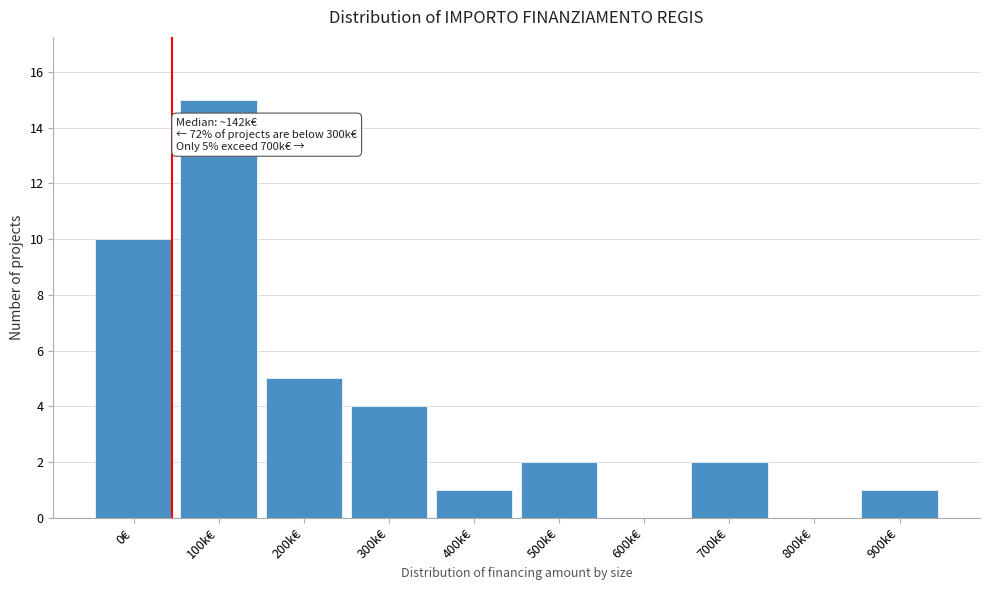

Reading left to right, transcribe all the data shown in this chart.

0€=10	100k€=15	200k€=5	300k€=4	400k€=1	500k€=2	600k€=0	700k€=2	800k€=0	900k€=1